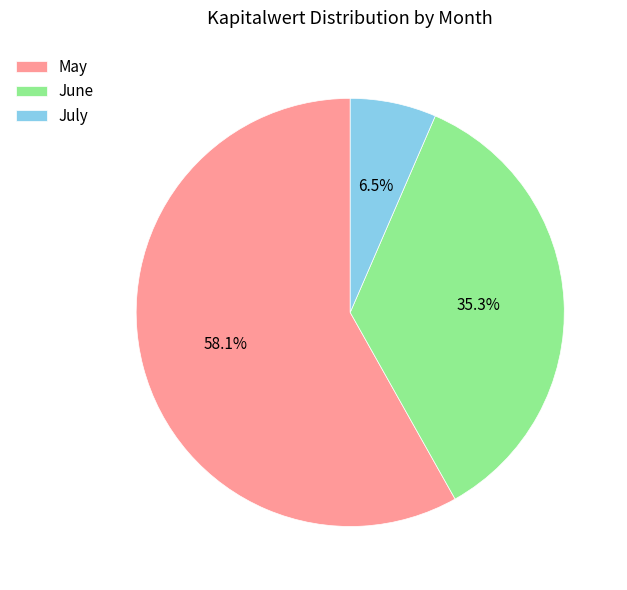

Between July and June, which is larger?

June